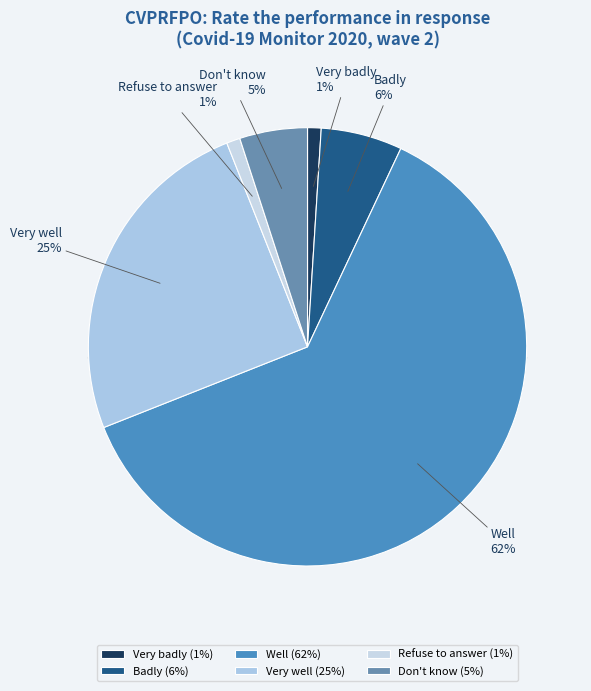

Rank the categories by value from highest to lowest.

Well, Very well, Badly, Don't know, Very badly, Refuse to answer